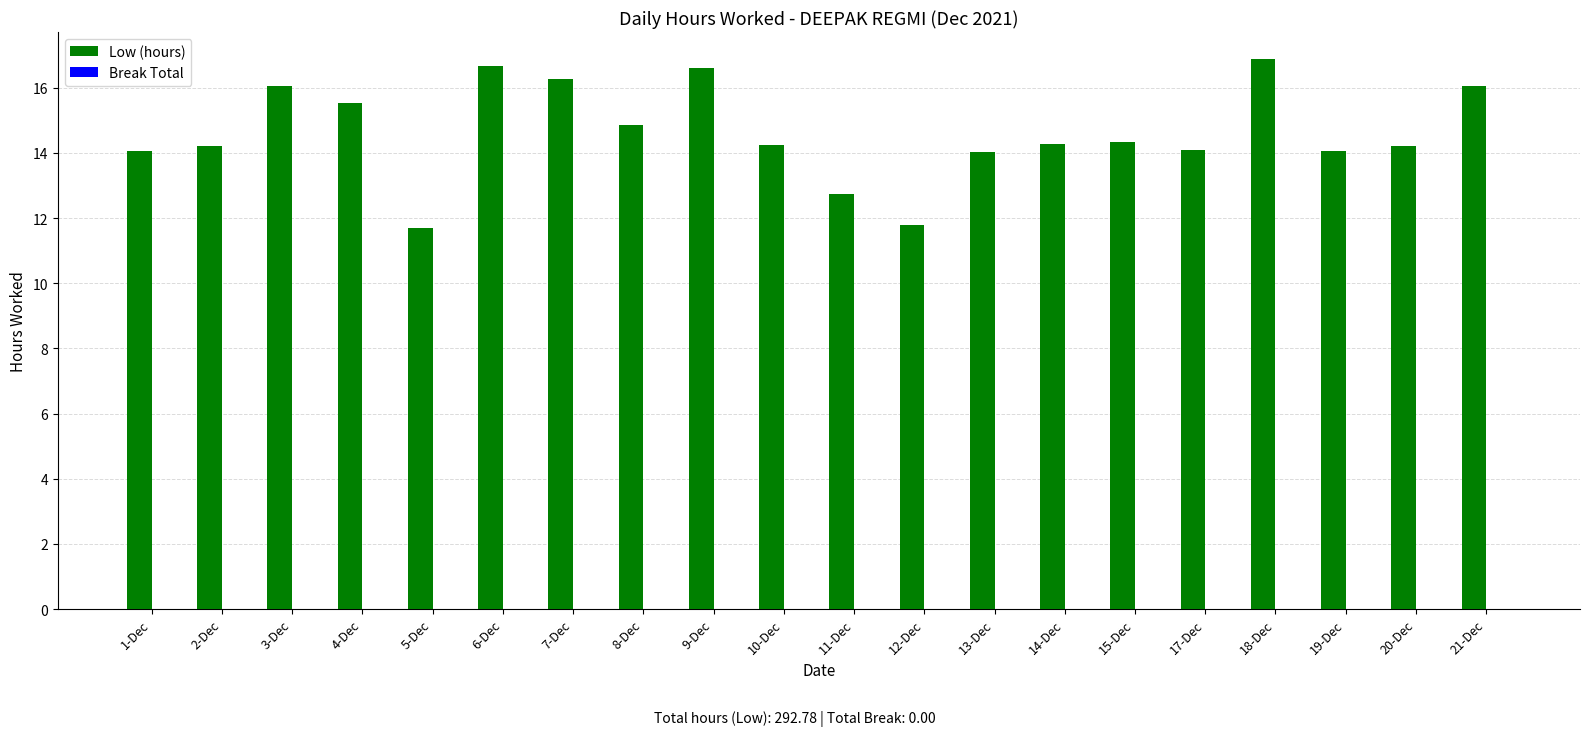

What is the difference between the maximum and minimum values?

5.2